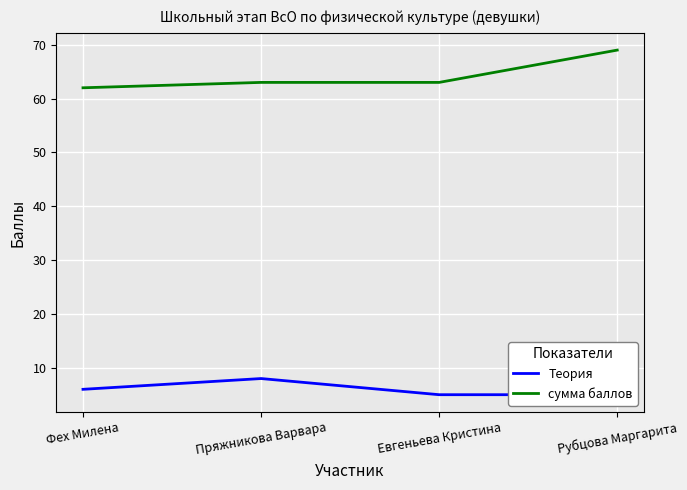

The сумма баллов series shows 62 at Фех Милена. True or false?

True